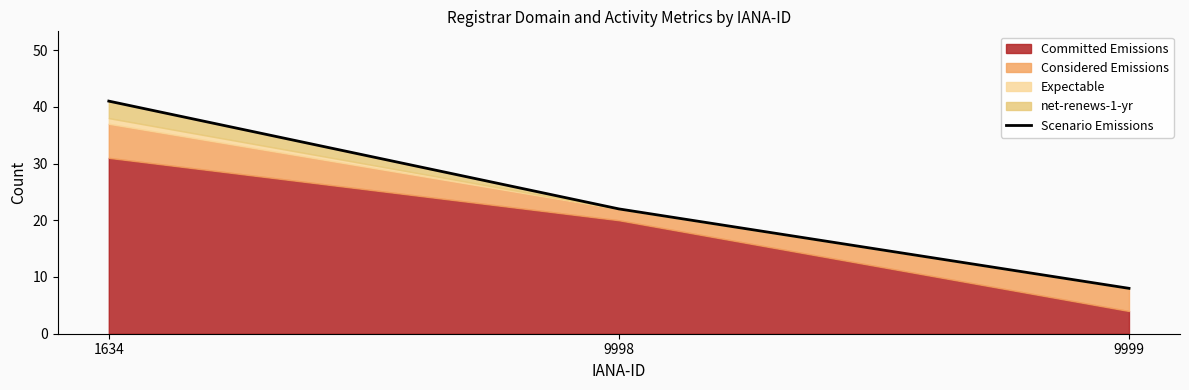

The value at 9999 is 5. True or false?

False